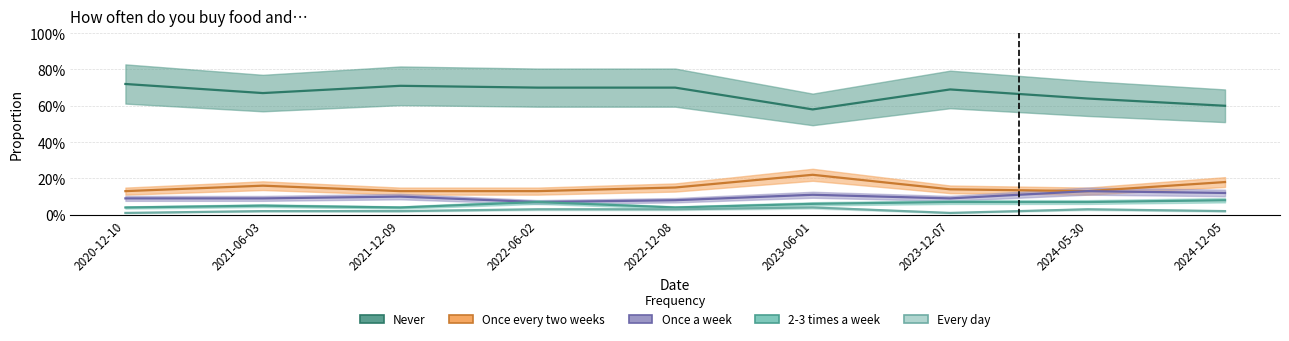

Where is Every day nearest to the value 0?

2020-12-10